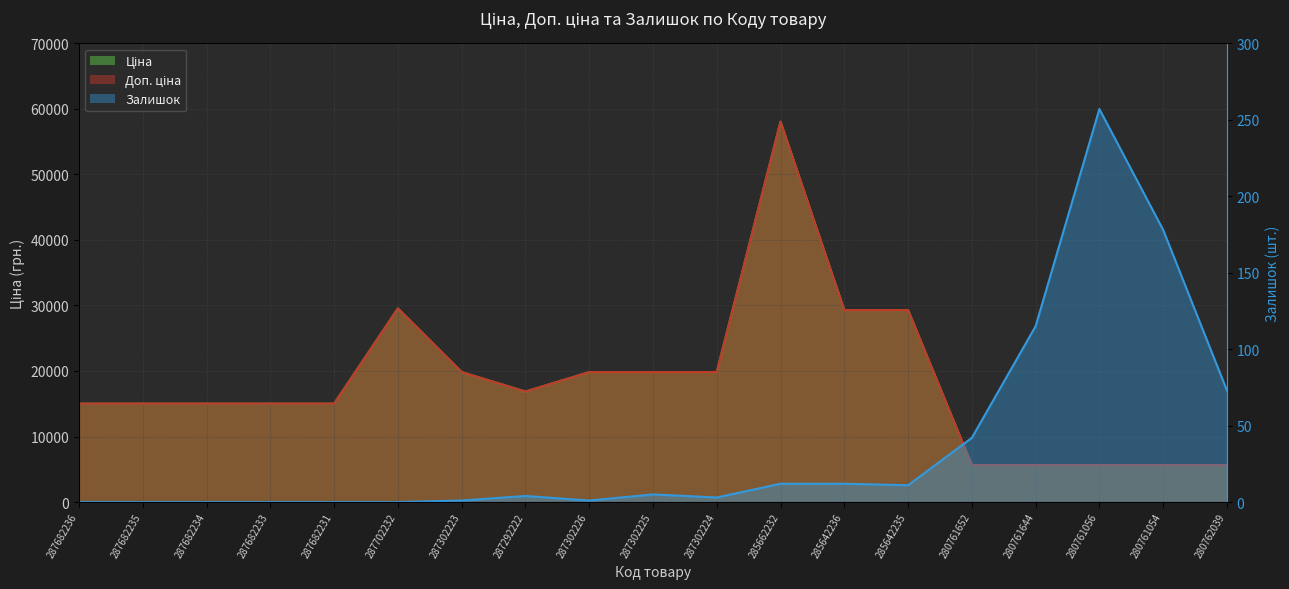

Rank the categories by Доп. ціна value from lowest to highest.

280761652, 280761644, 280761056, 280761054, 280762039, 287682236, 287682235, 287682234, 287682233, 287682231, 287292222, 287302223, 287302226, 287302225, 287302224, 285642236, 285642235, 287702232, 285662232